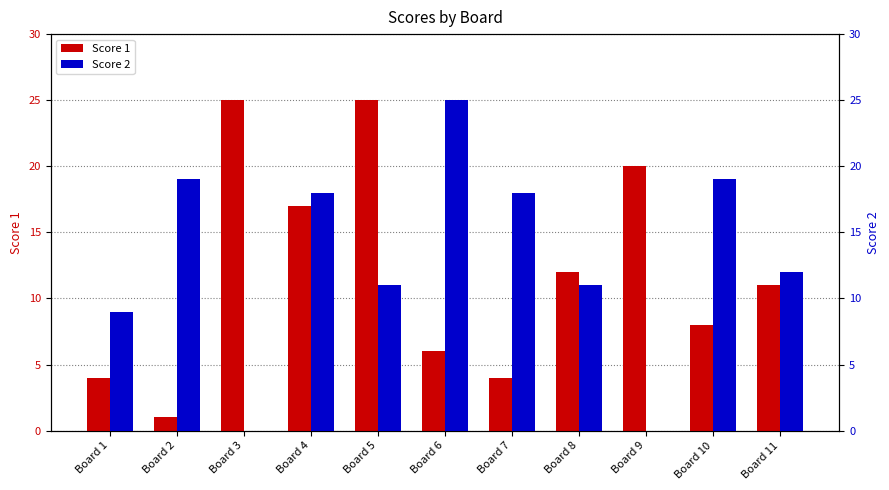

The Score 1 series shows 2 at Board 6. True or false?

False